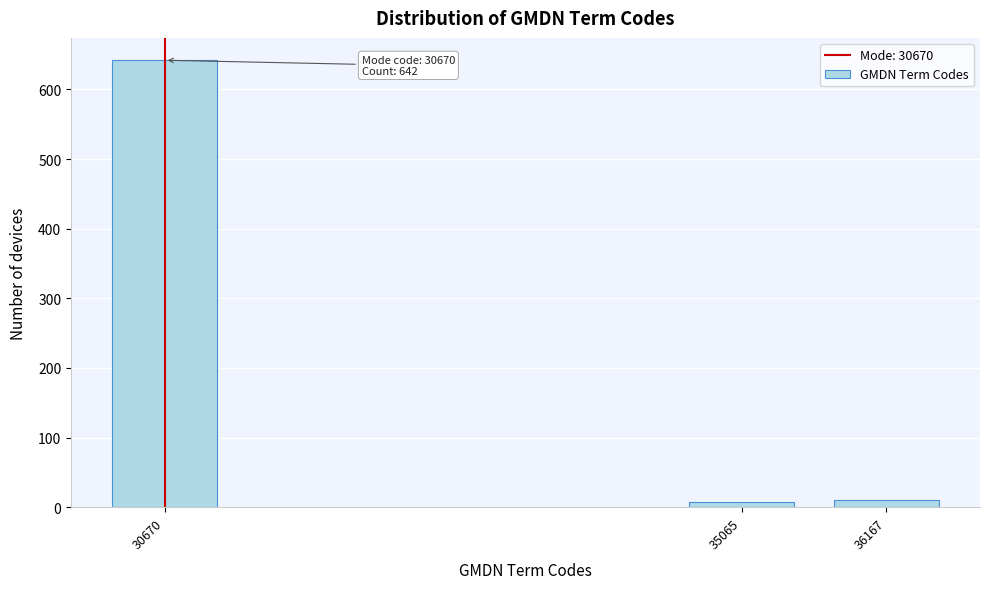

Reading right to left, extract all data points from this chart.

36167=11	35065=7	30670=642